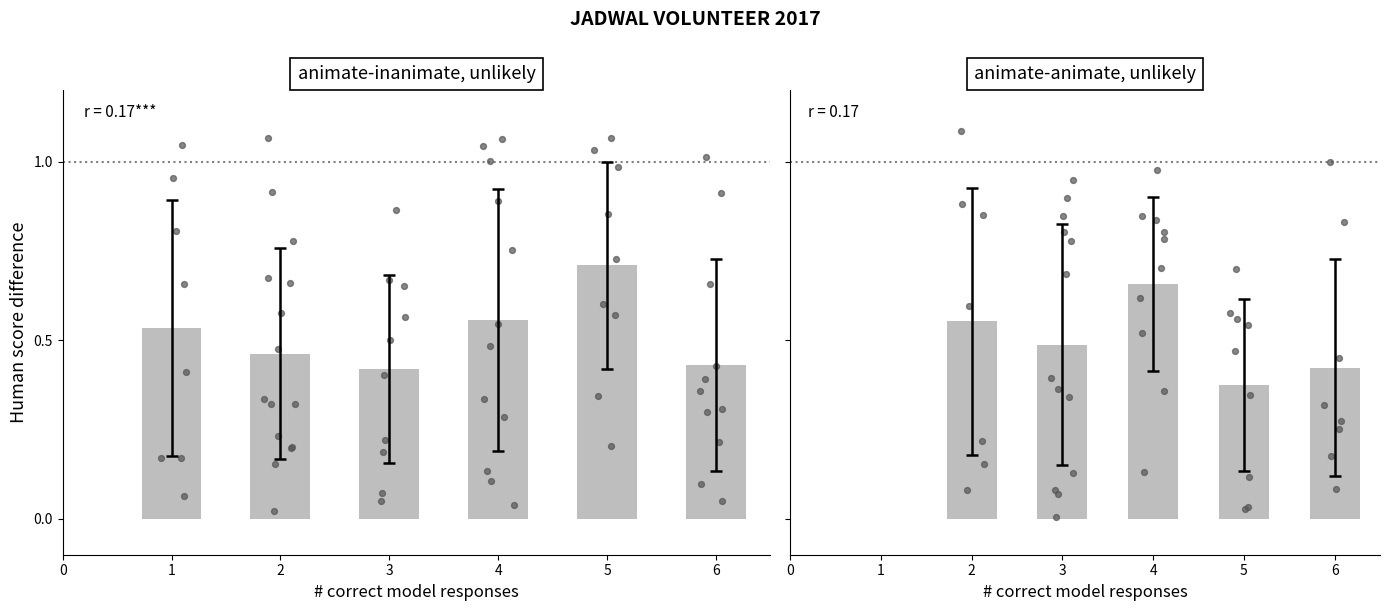

Which has a higher value, 4 or 2?

4